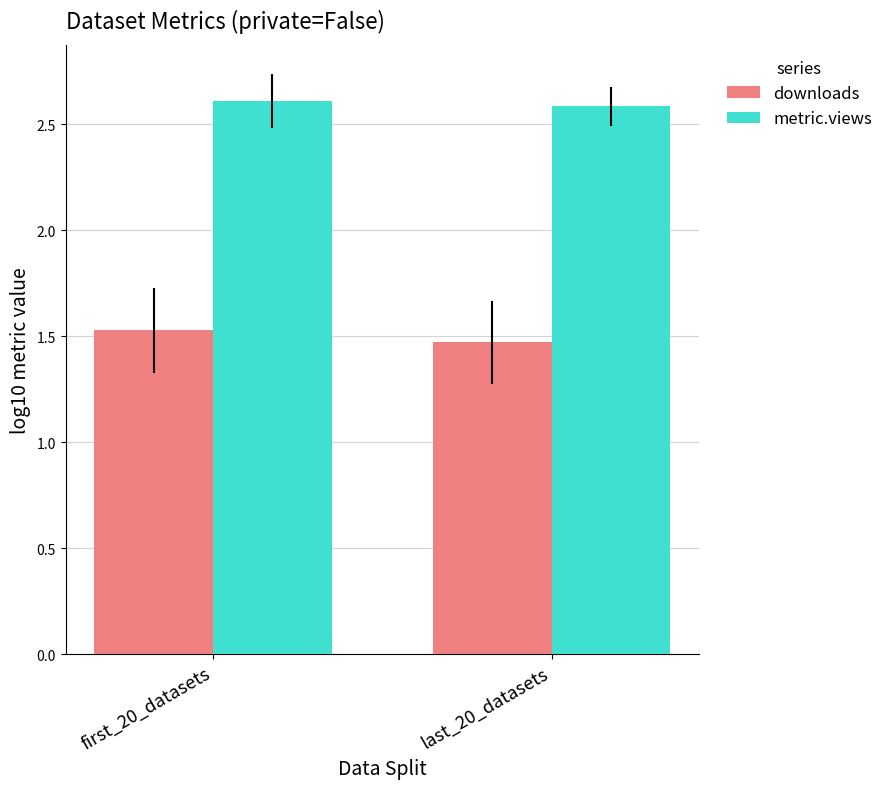

The downloads series shows 0.4 at first_20_datasets. True or false?

False